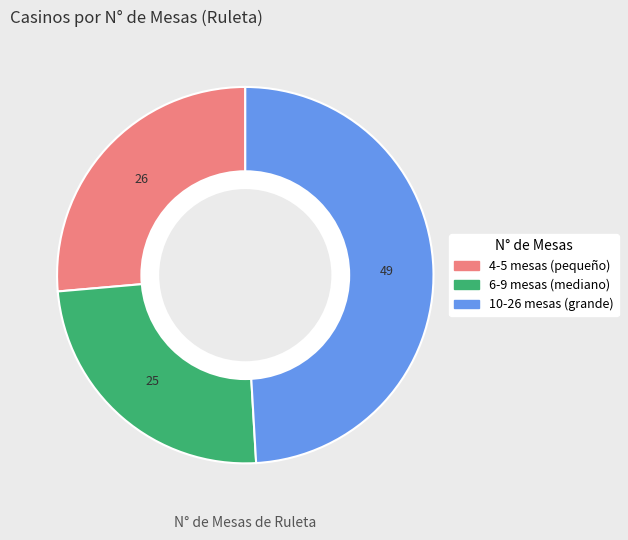

How many slices are in this pie chart?

3